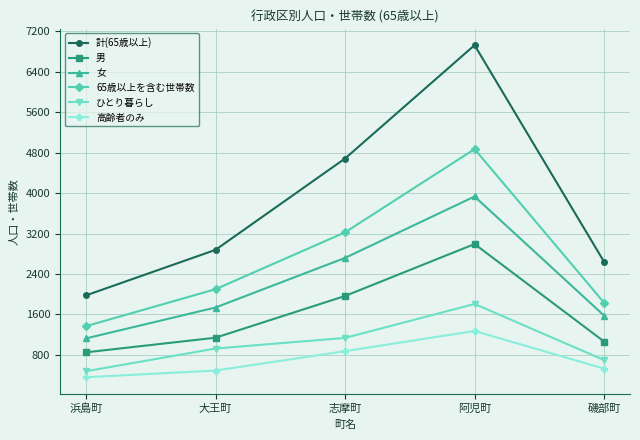

What is the sum of all 男 values?

8012